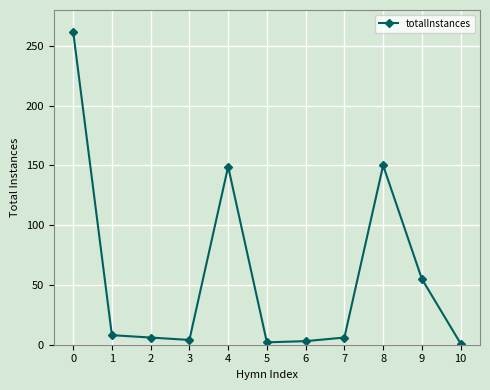

True or false: there are more than 1 points higher than both neighbors.

True